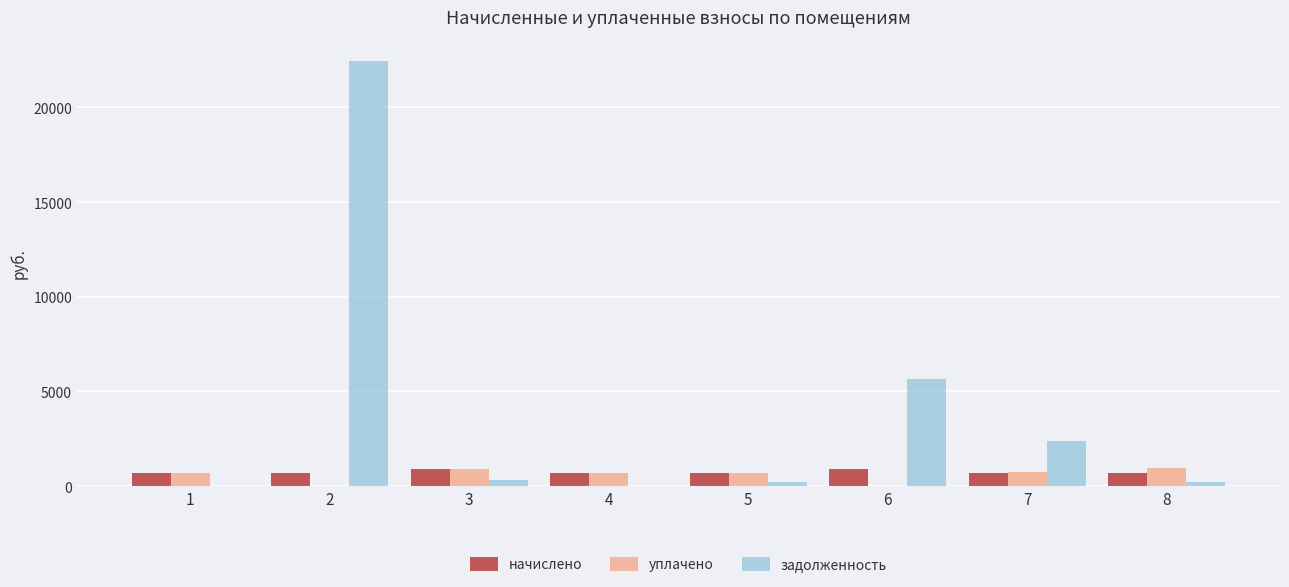

How many values in the начислено series exceed 714?

4